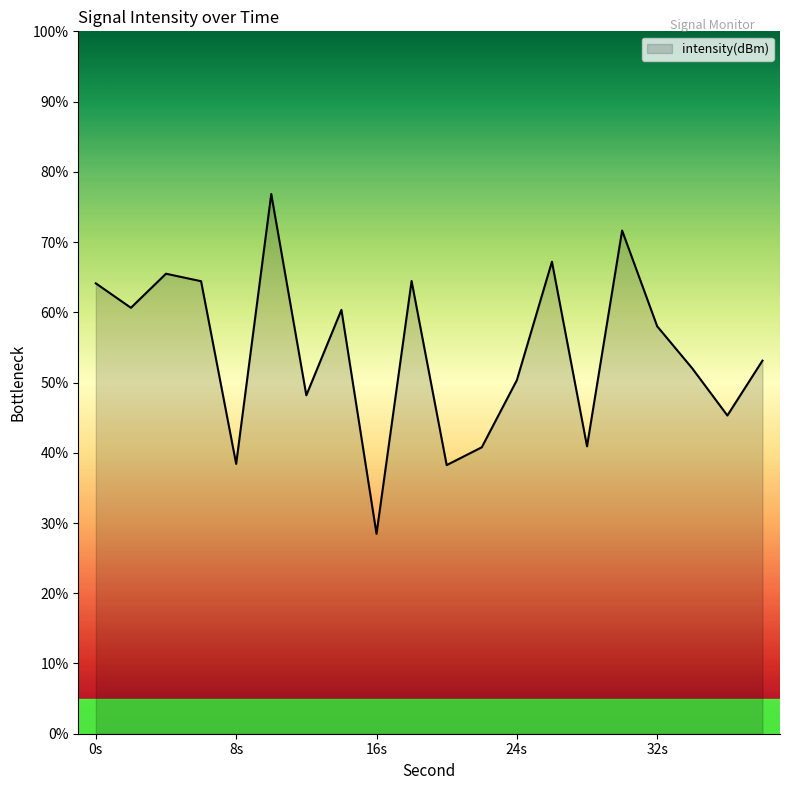

What is the smallest value displayed?

28.5